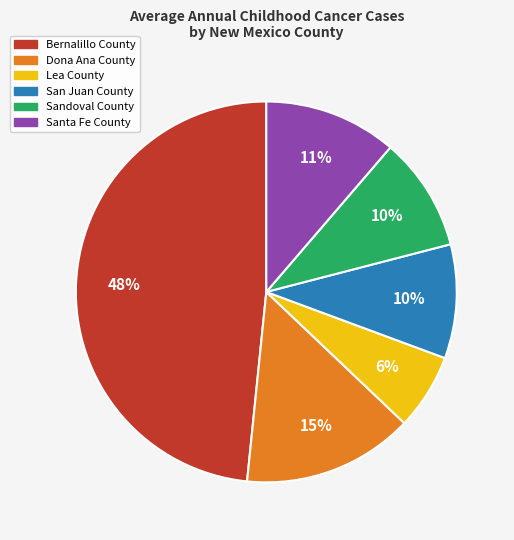

To the nearest percent, what is the average slice percentage?

17%